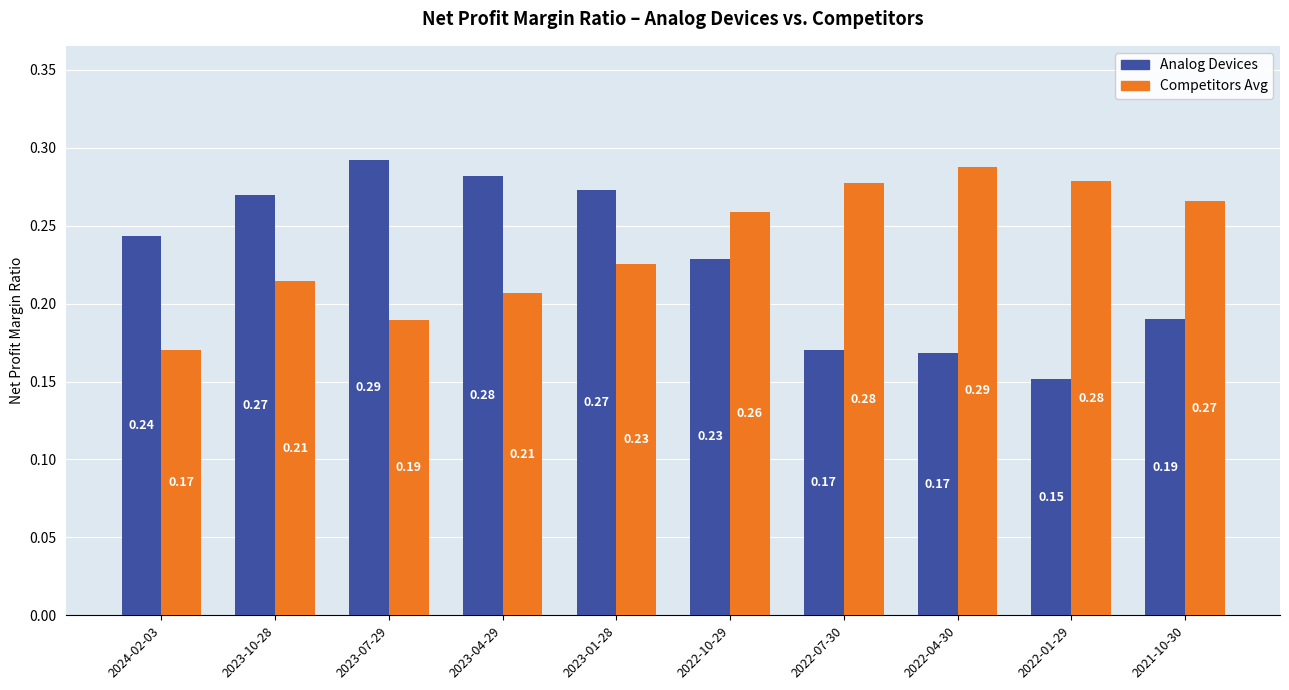

Rank the series by their average value, from lowest to highest.

Analog Devices, Competitors Avg